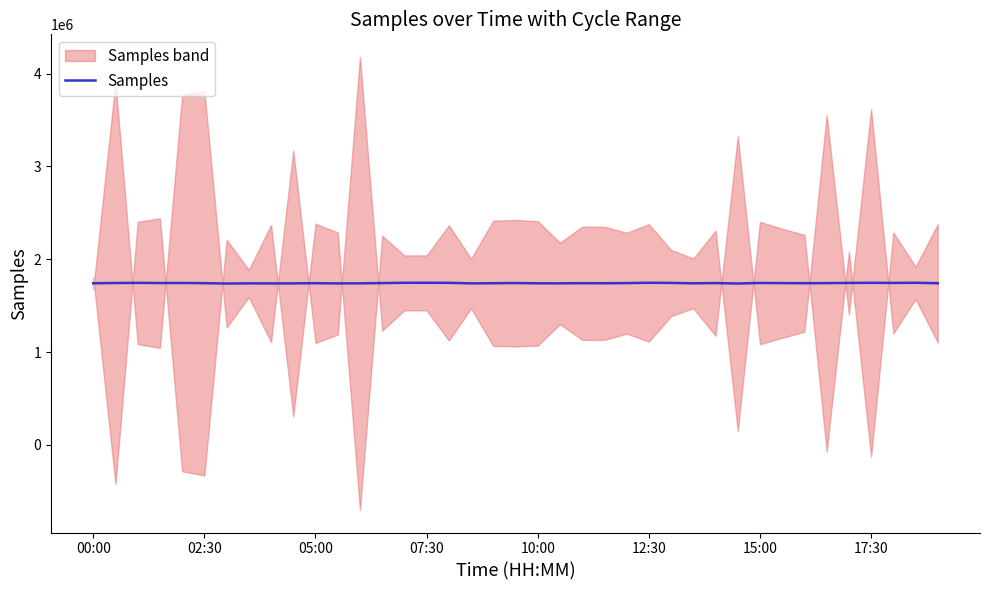

What is the value of the 28th point from the left?

1740762